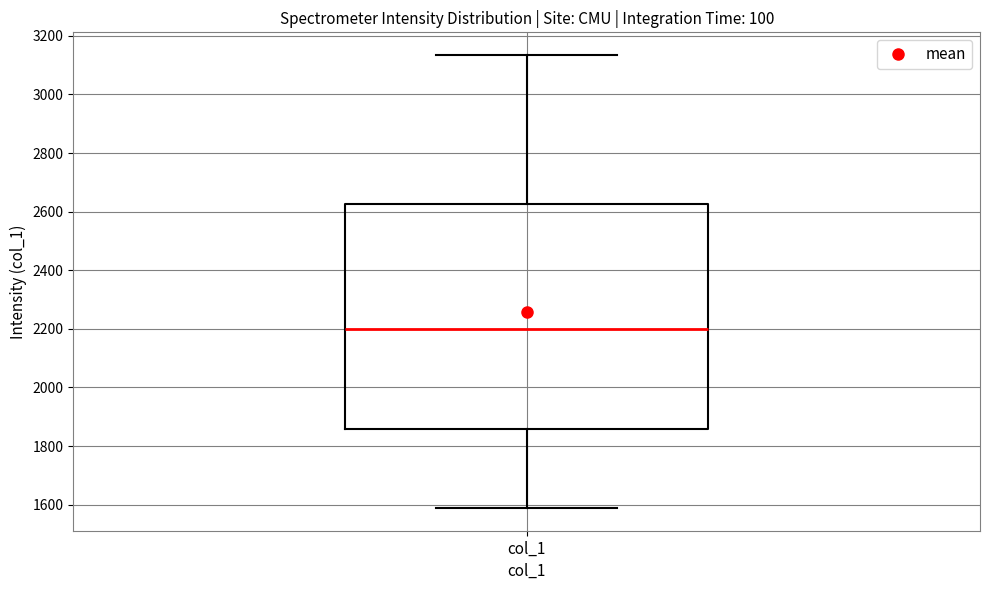

Transcribe this box plot: give where the median line is, the range the box spans, and where the two whiskers end, as read against the y-axis. The values are not printed on the chart, so give them approximately, as read against the axis.

median 2200, box 1860 to 2620, whiskers 1580 to 3140